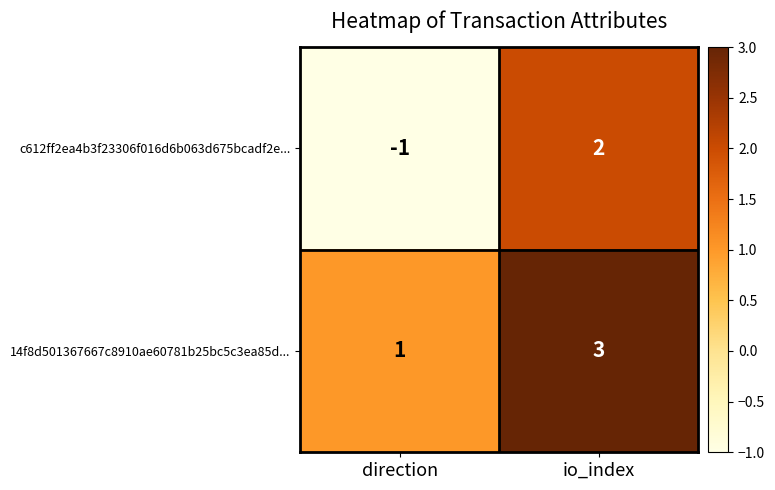

At which label is c612ff2ea4b3f23306f016d6b063d675bcadf2e... closest to 0?

direction